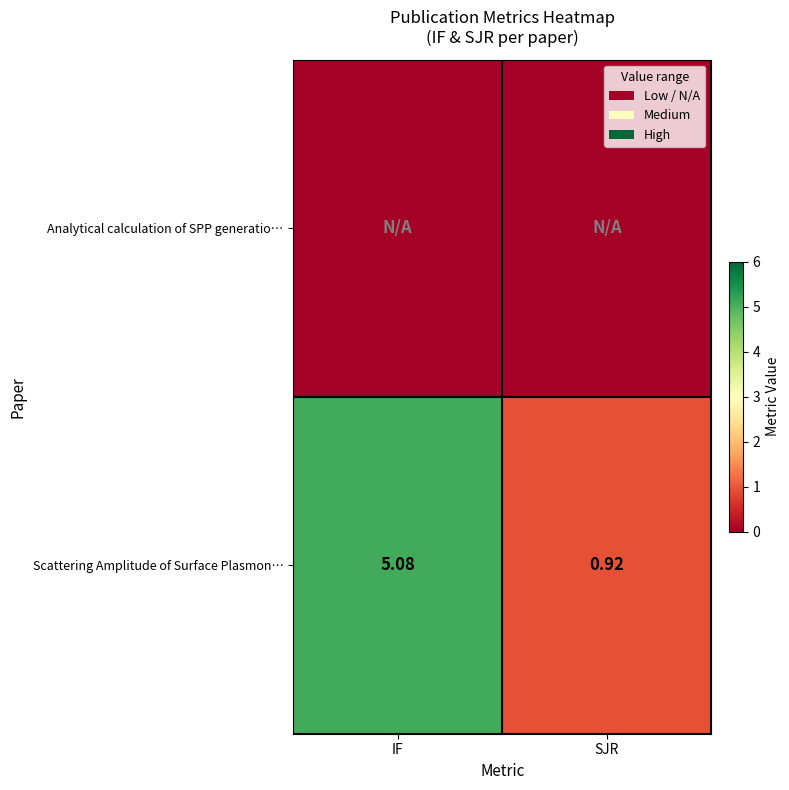

How many data points in Scattering Amplitude of Surface Plasmon… are less than 5?

1